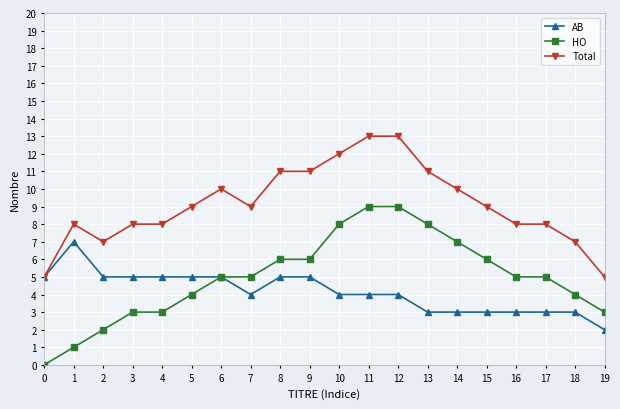

Is it true that Total equals 5 at 0?

True